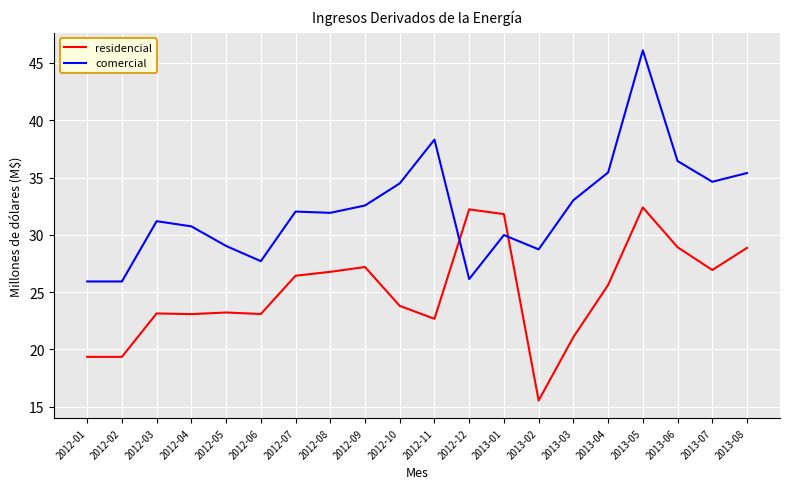

What is the smallest value displayed?

15.5